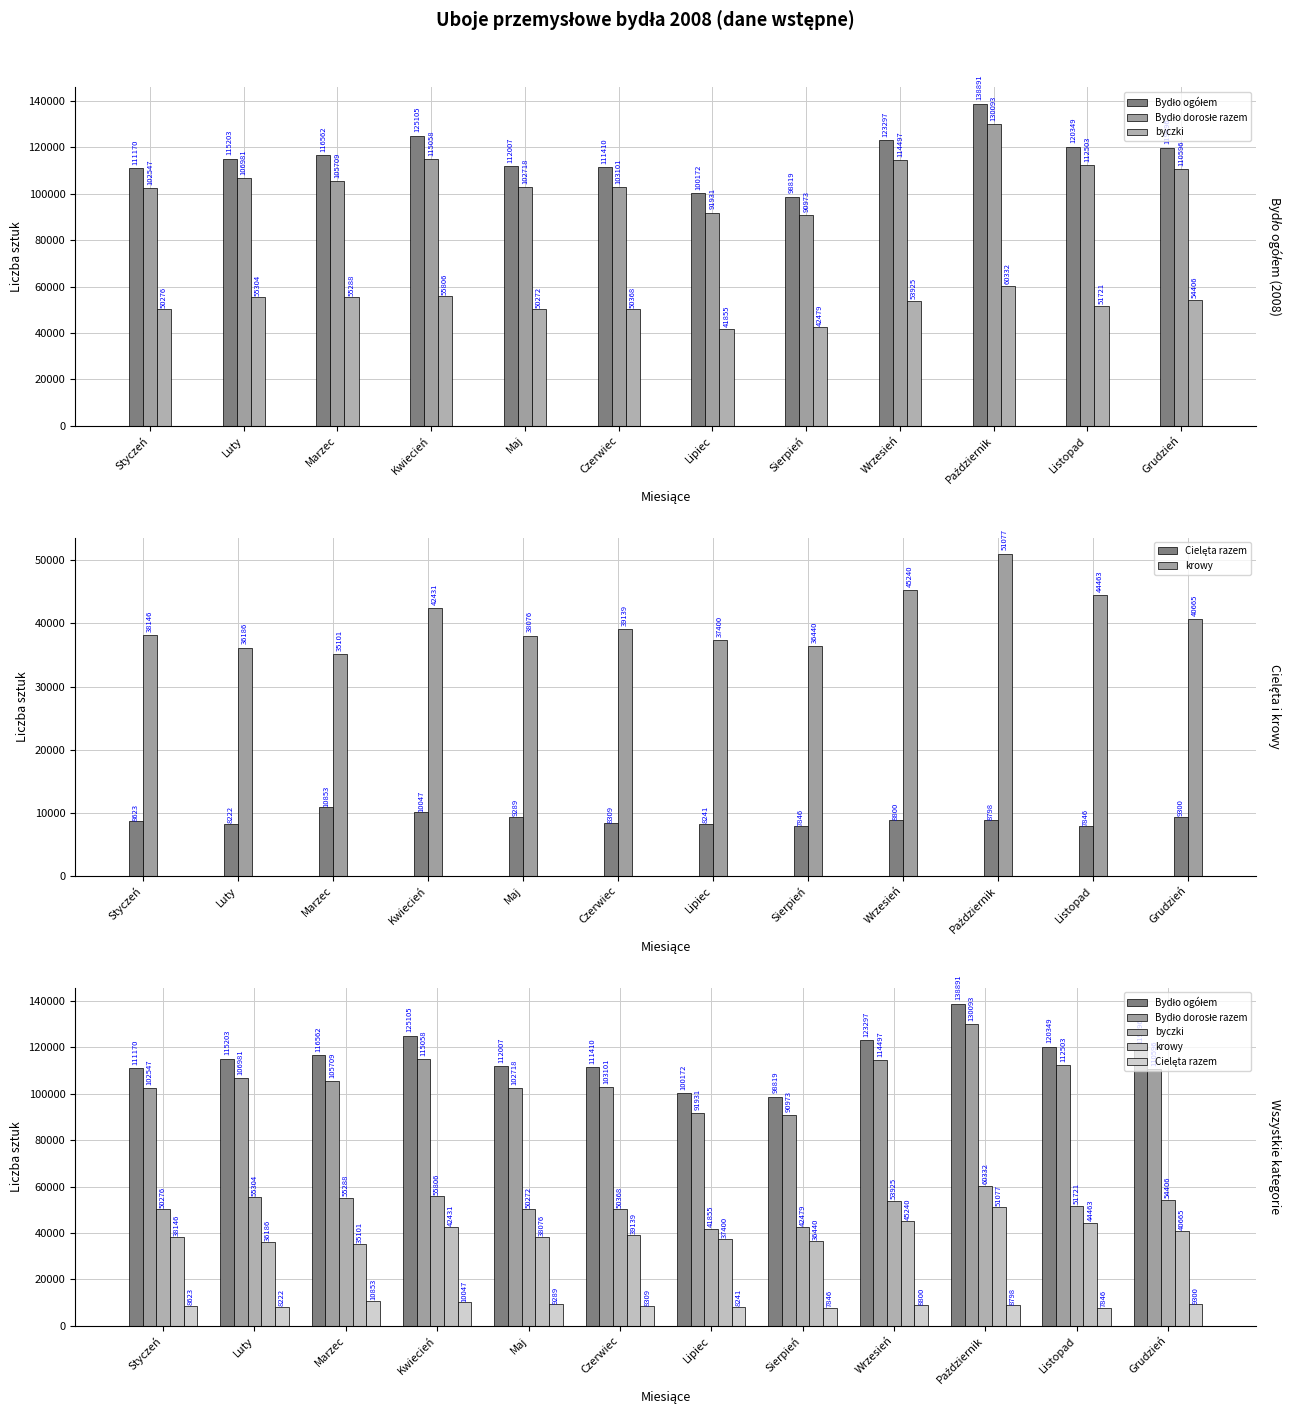

How many bars are there in each group?

5